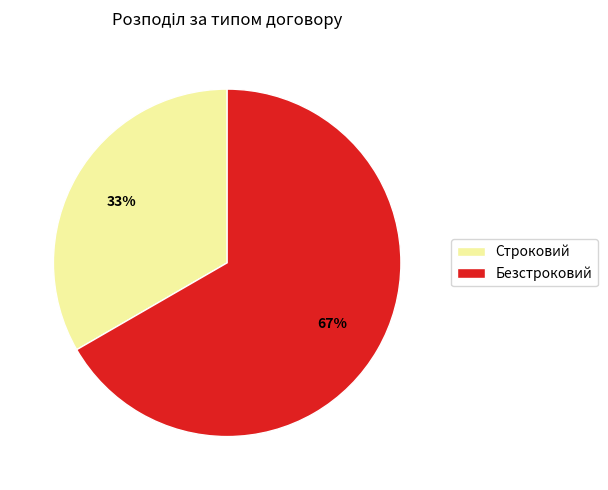

To the nearest percent, what is the combined percentage of Безстроковий and Строковий?

100%